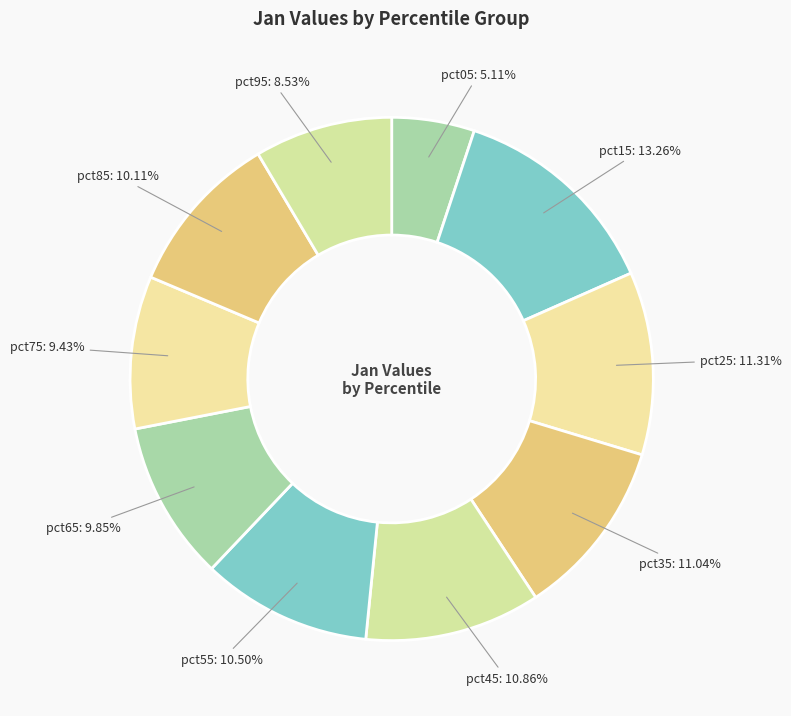

How many slices are in this pie chart?

10